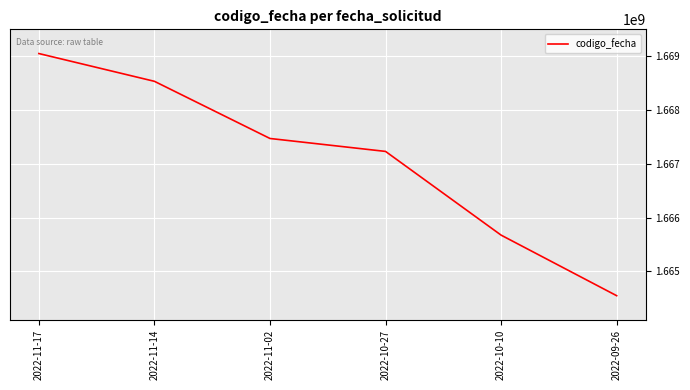

Reading left to right, list all the values displayed in this chart.

2022-11-17=1669043479	2022-11-14=1668528137	2022-11-02=1667467559	2022-10-27=1667227634	2022-10-10=1665674462	2022-09-26=1664550697